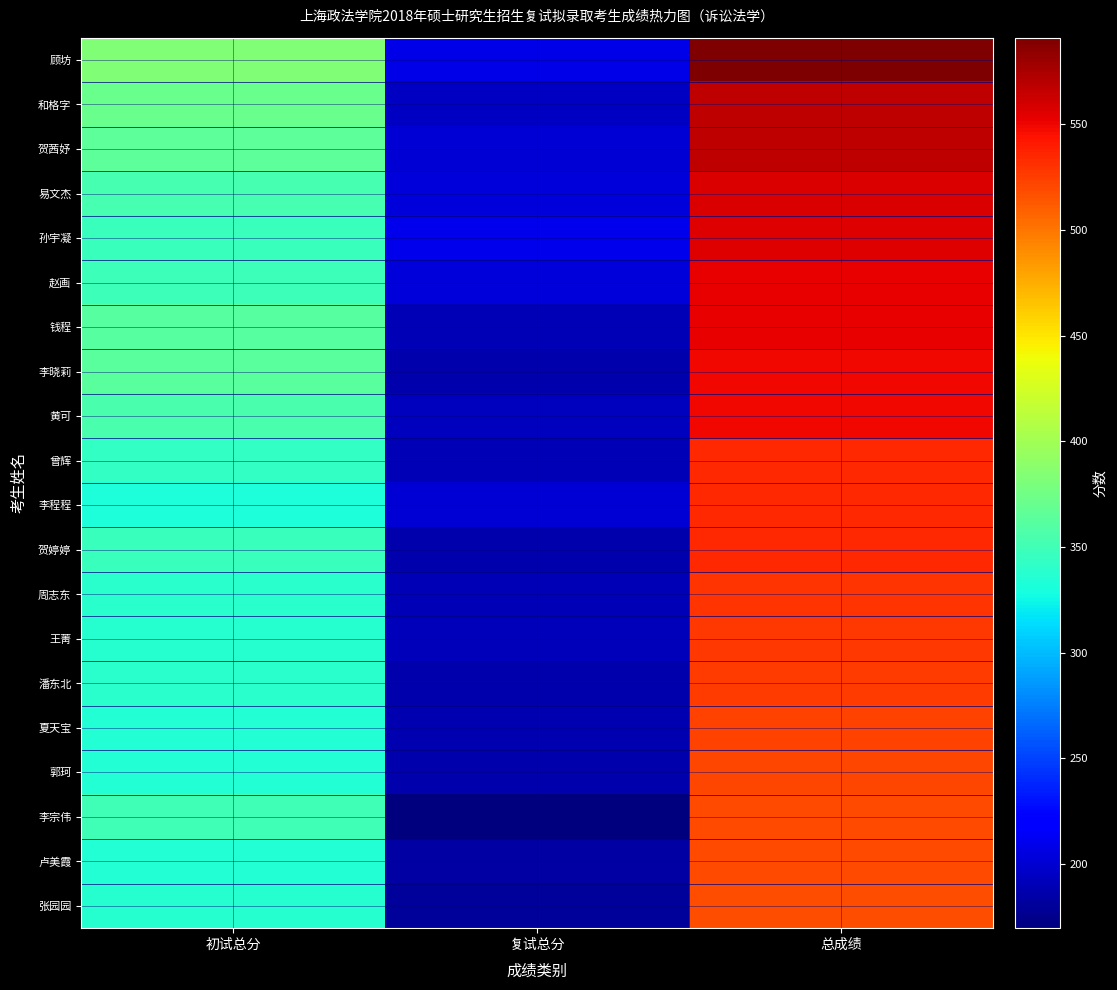

What is the difference between the highest and lowest values at 初试总分?

51.0